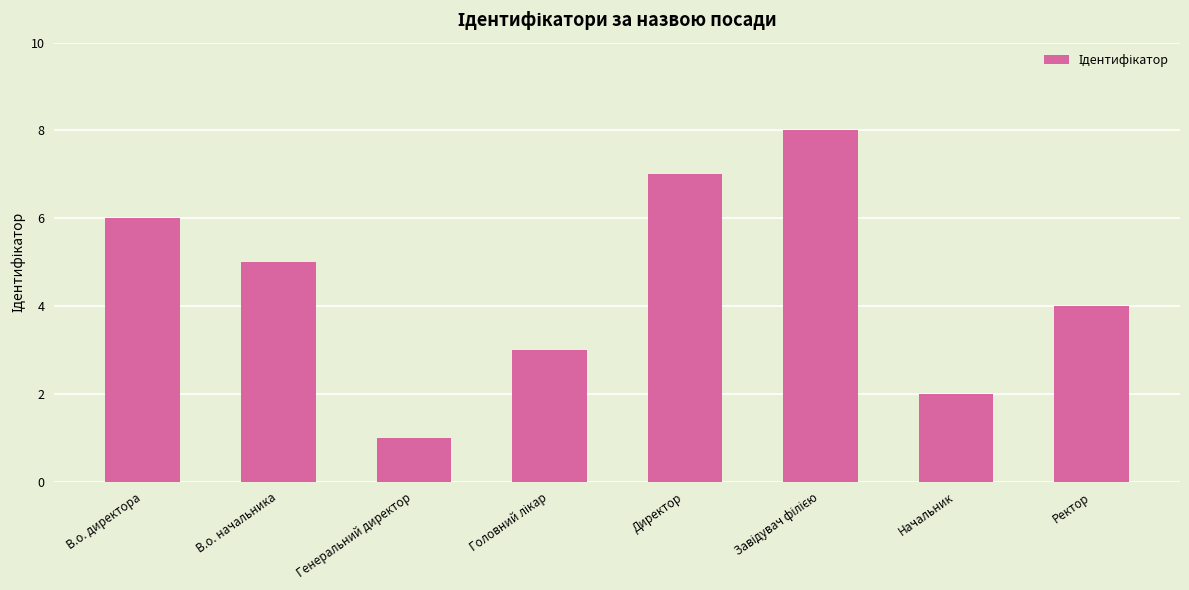

Reading left to right, list all the values displayed in this chart.

6	5	1	3	7	8	2	4